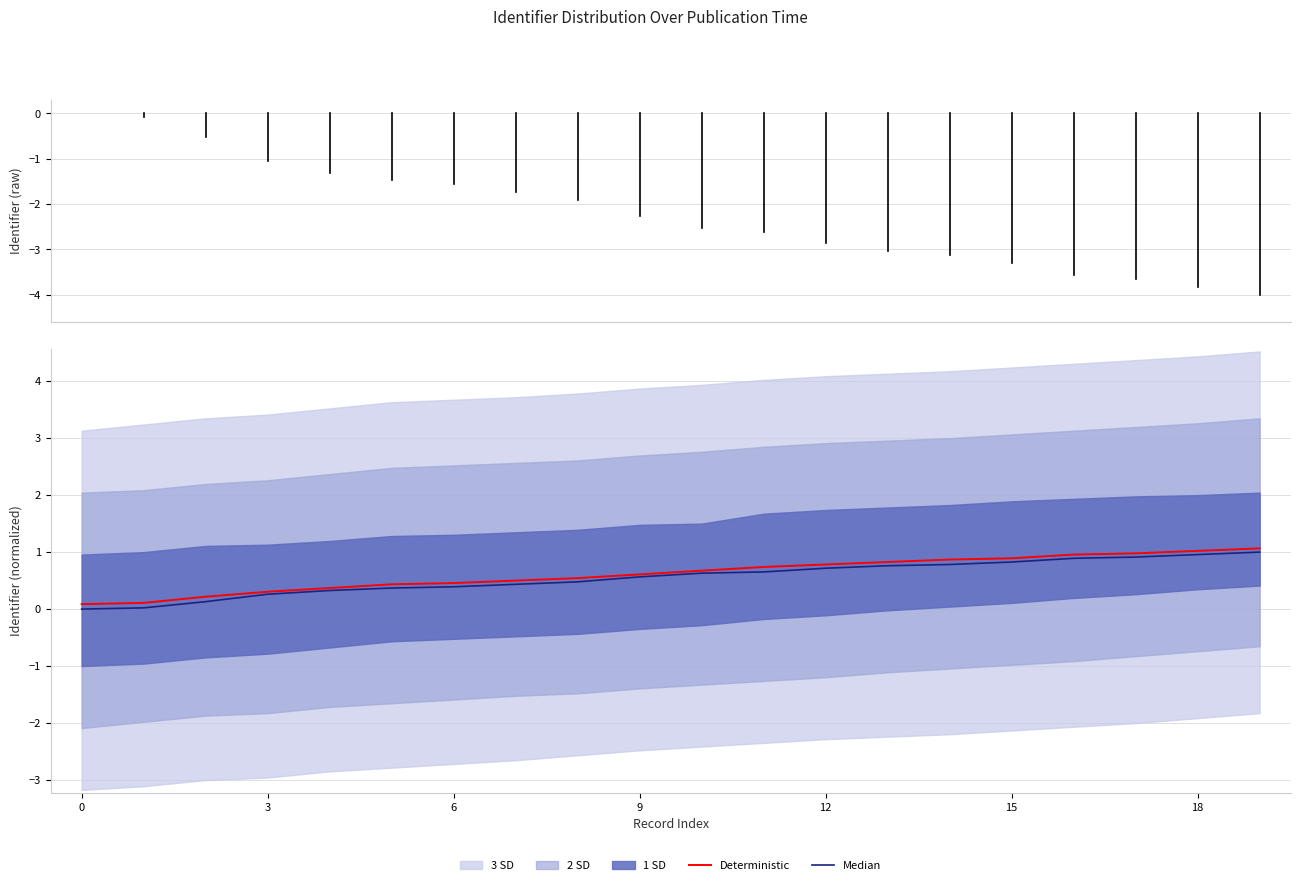

What is the total value across all series at 8?

1.0